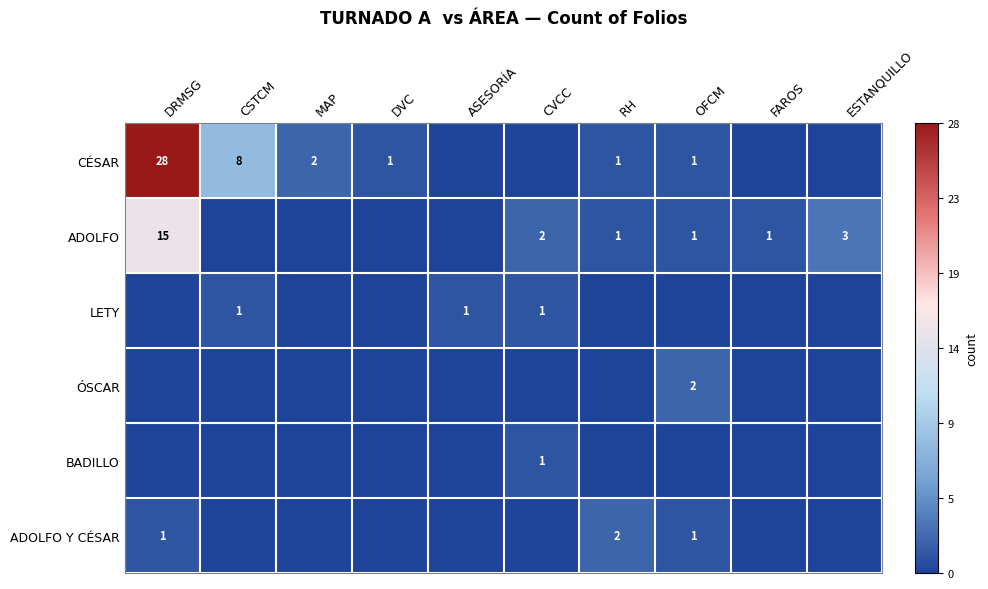

Is it true that CÉSAR equals 1 at DVC?

True